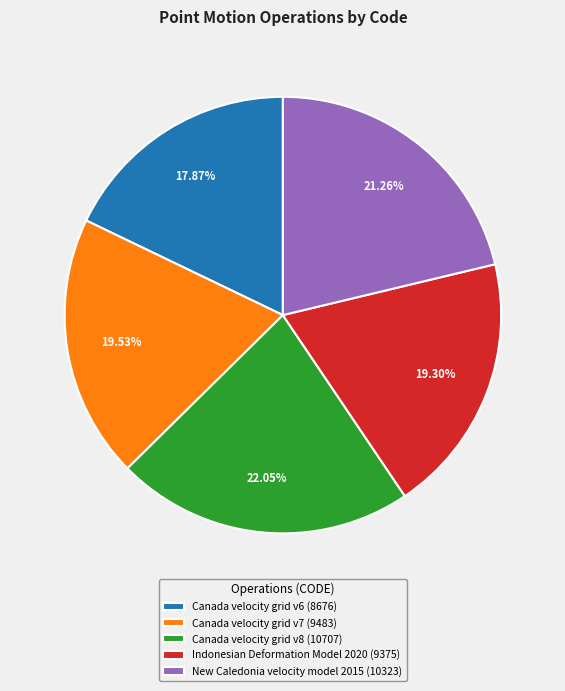

Which category has the smallest portion of the pie?

Canada velocity grid v6